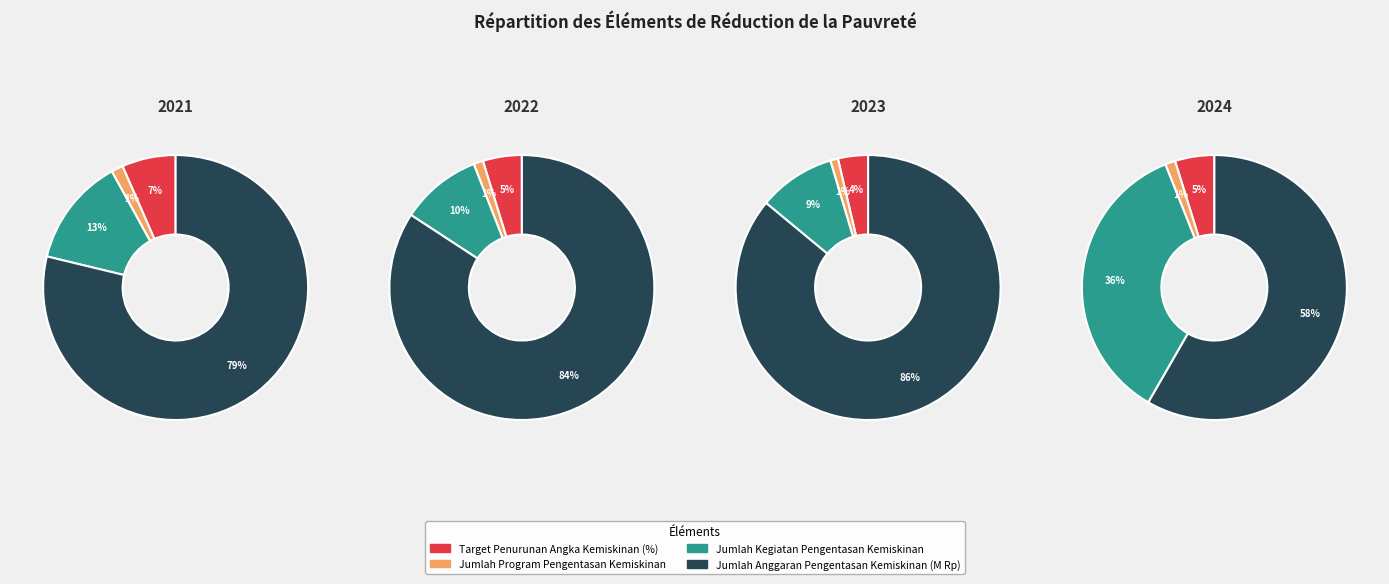

How many segments does this pie chart have?

4